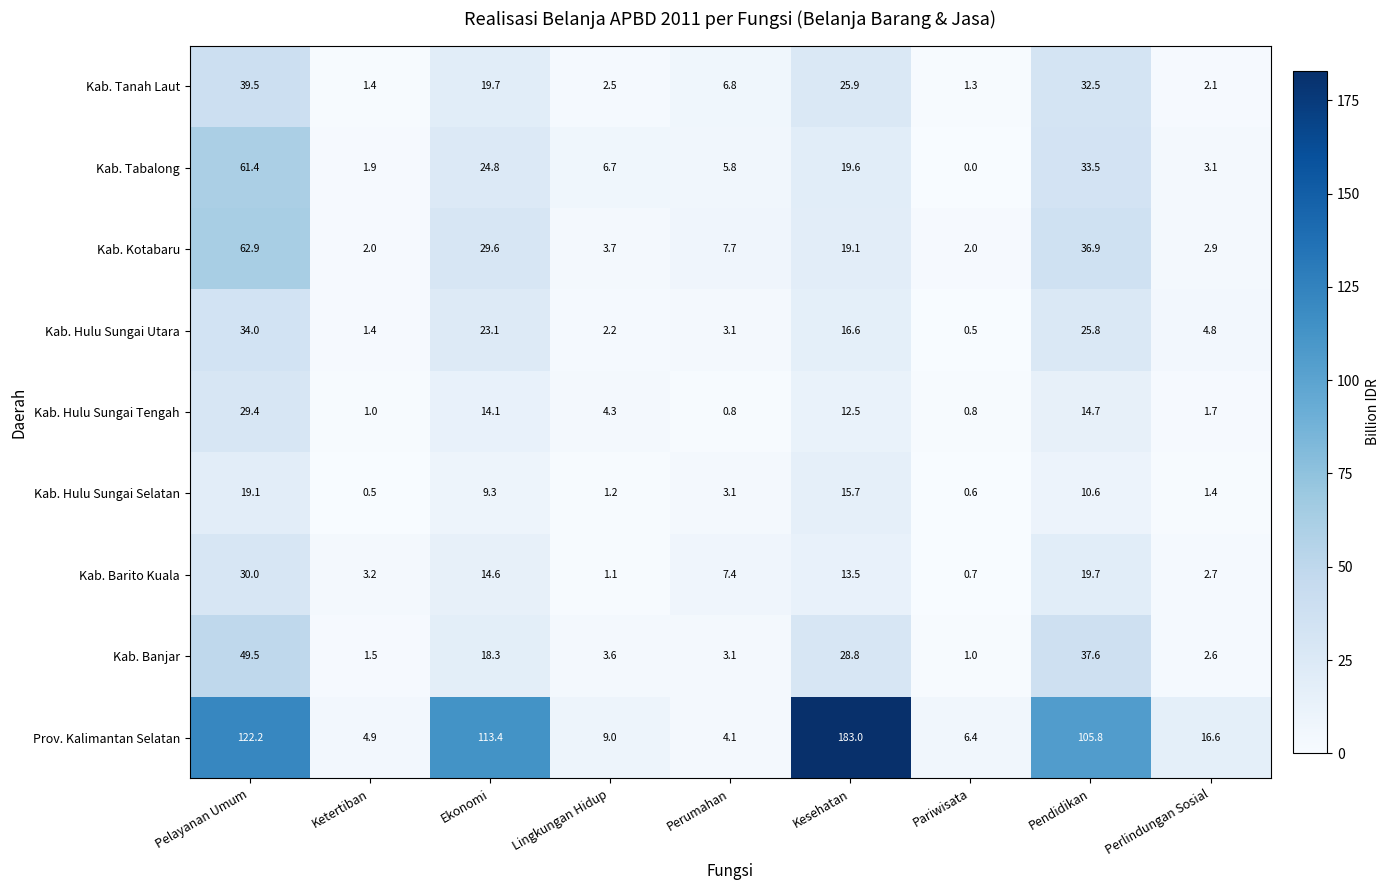

At how many categories does at least one series exceed 42?

4